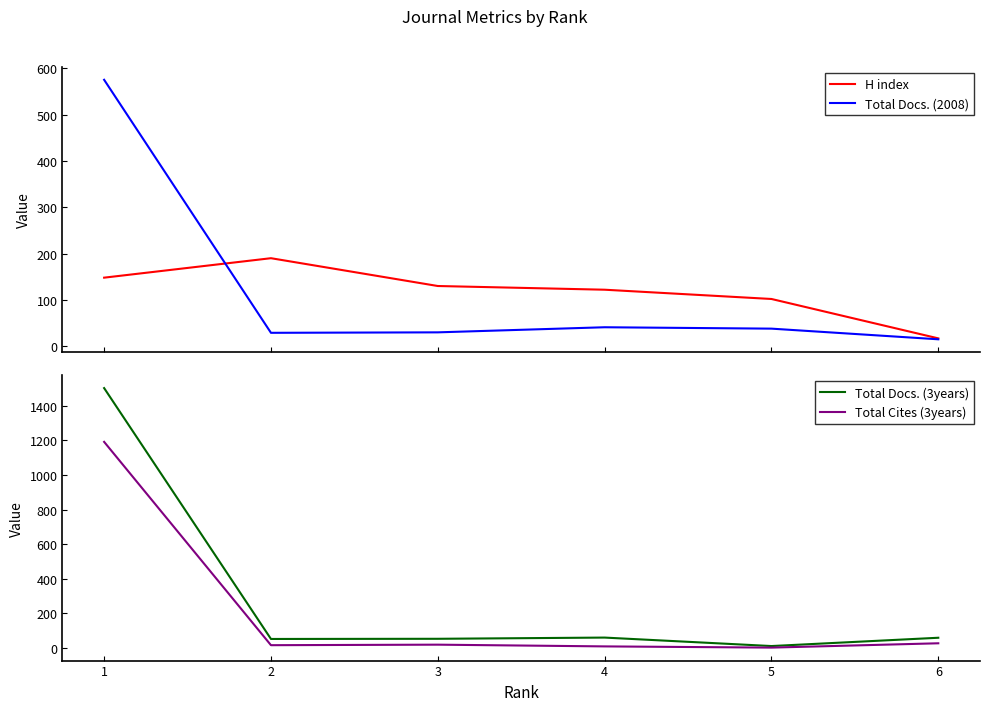

The Total Docs. (3years) series shows 53 at 3. True or false?

True